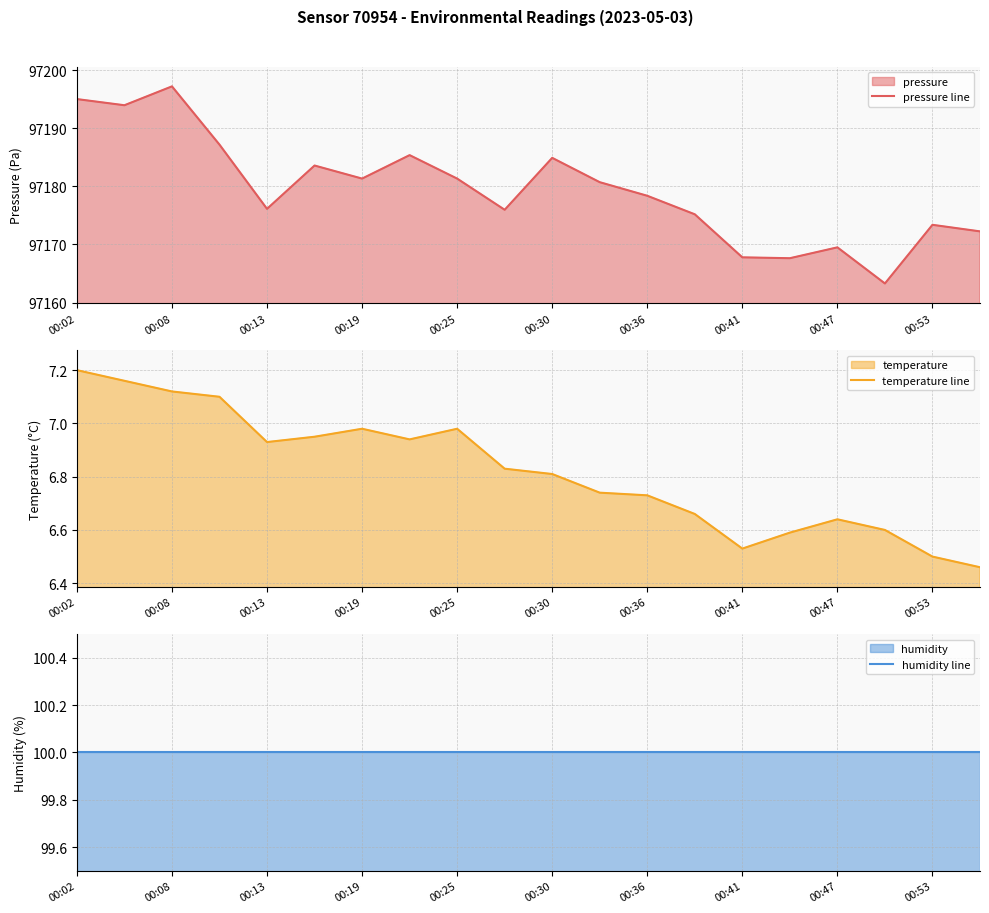

The pressure line series shows 97173.4 at 00:53. True or false?

True